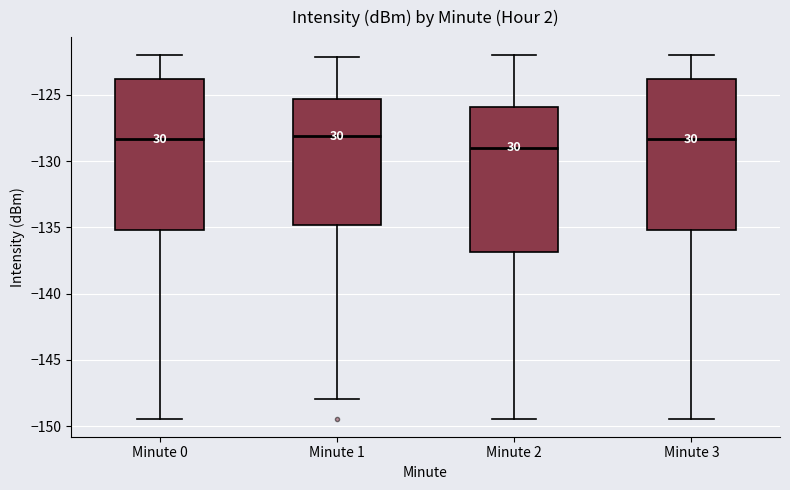

Where does the upper whisker of the box for Minute 0 end on the y-axis? The values are not printed on the chart, so give them approximately, as read against the axis.

-122.0